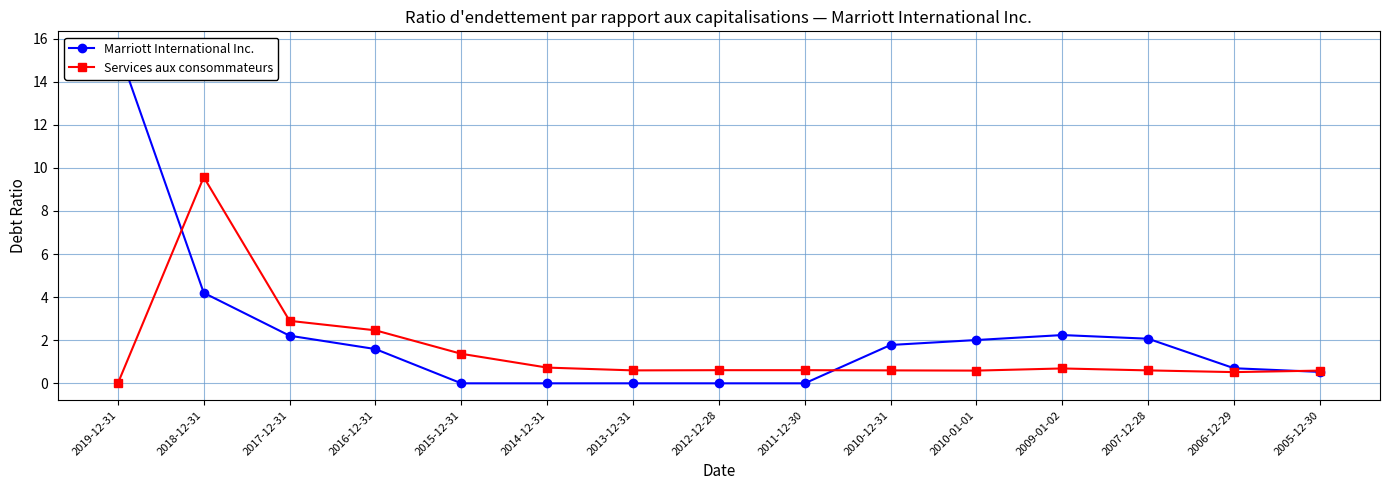

Which category has the highest value in the Marriott International Inc. series?

2019-12-31